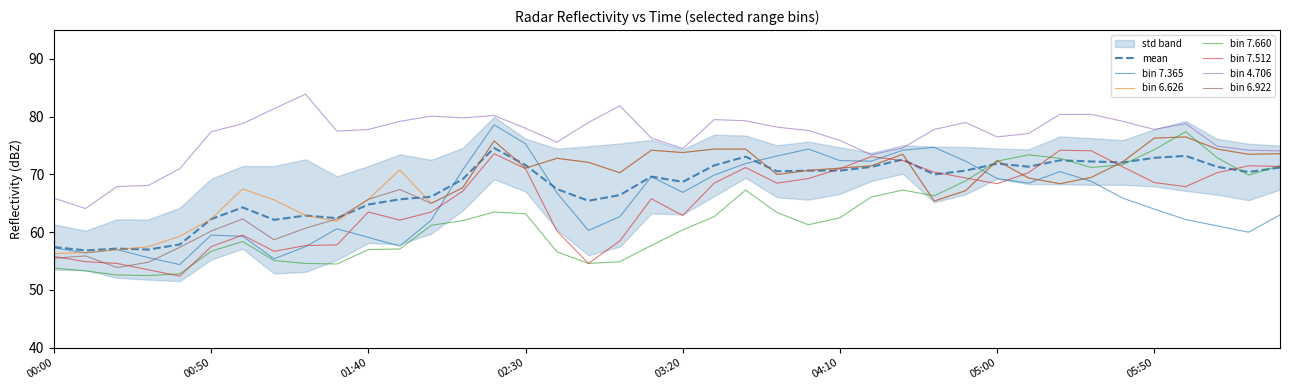

After their last crossing, which series has the higher values: 7.365 or 6.626?

6.626